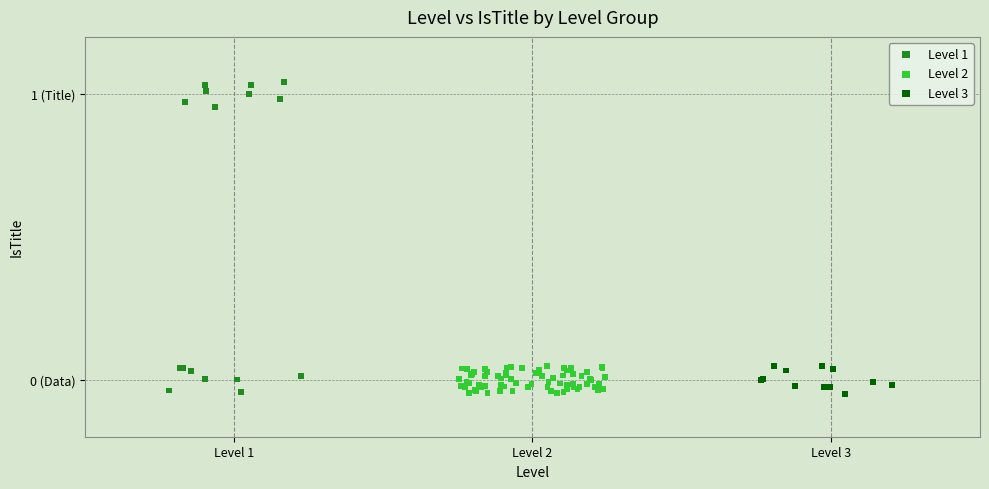

What are all the series names shown in the legend?

Level 1, Level 2, Level 3